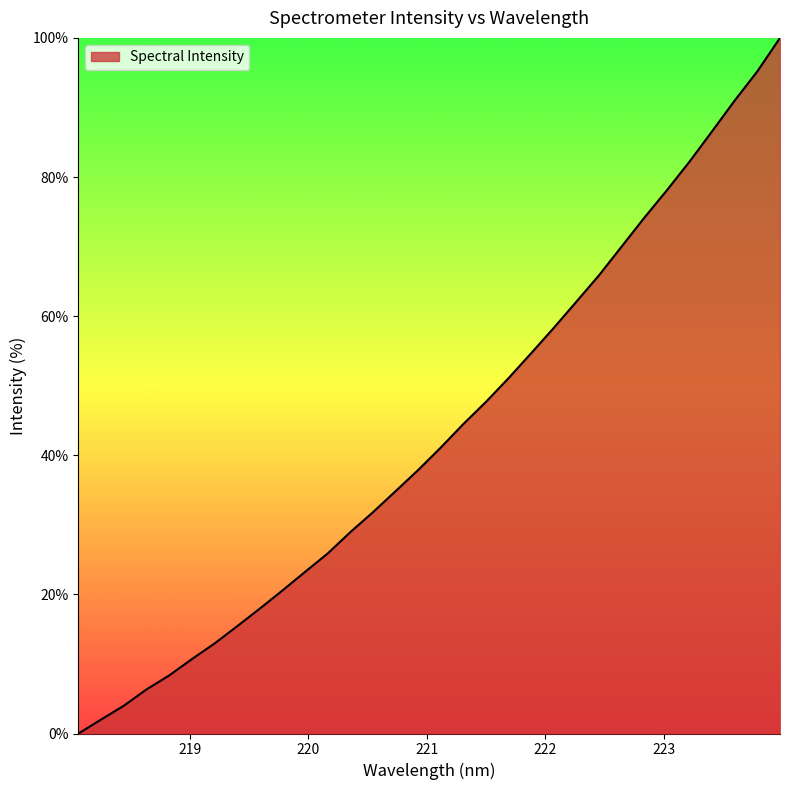

What is the maximum value shown in the chart?

100.0